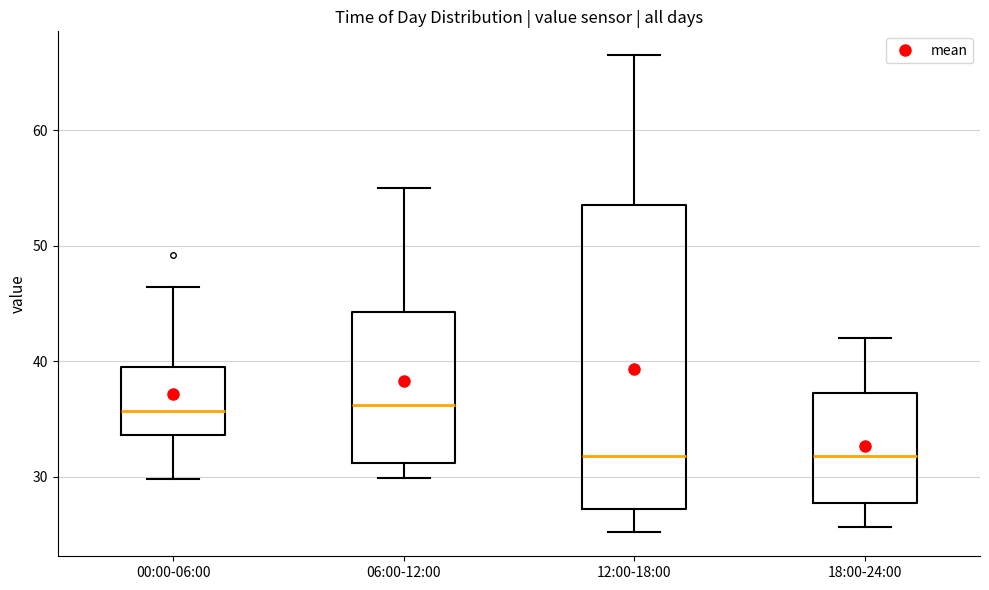

Comparing the boxes themselves (not the whiskers), which one is the tallest?

12:00-18:00